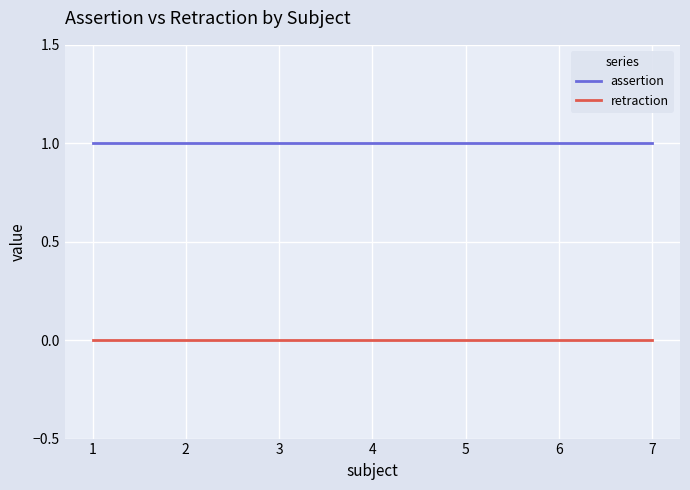

Is it true that assertion equals 2 at 4?

False